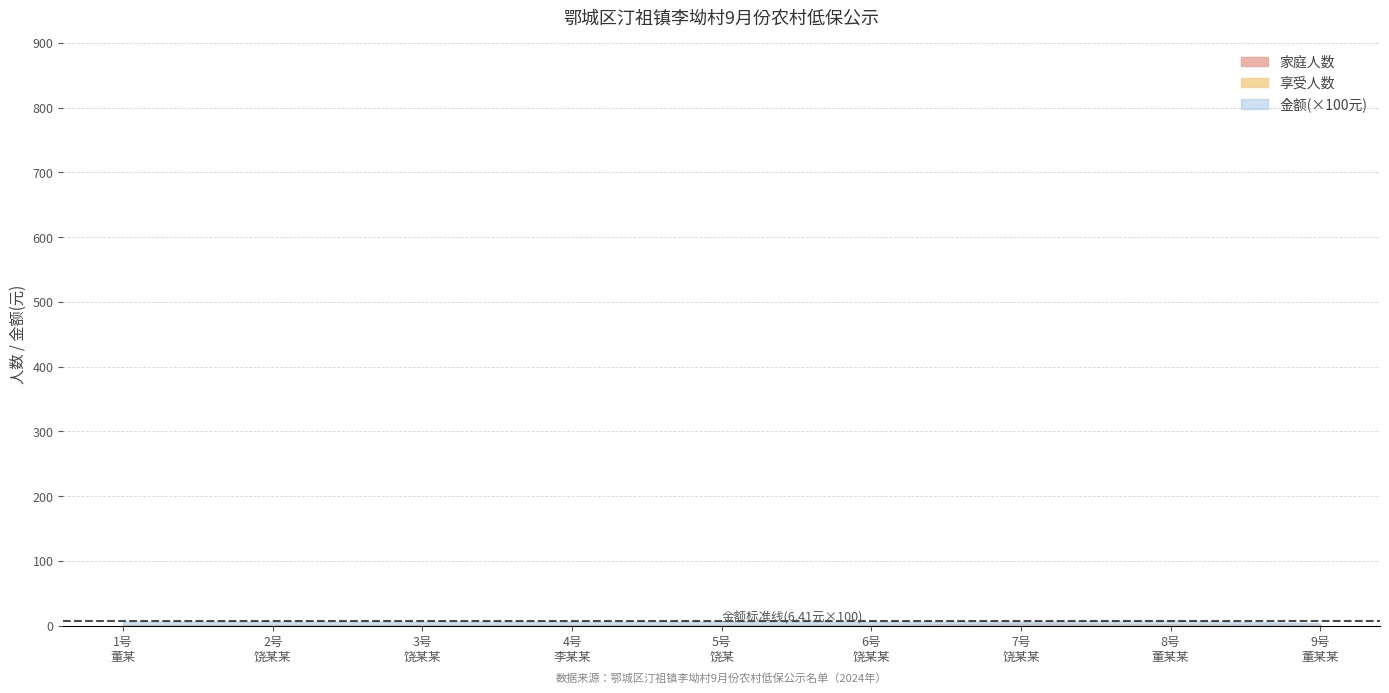

What is the difference between the second highest and second lowest values in the 家庭人数 series?

1